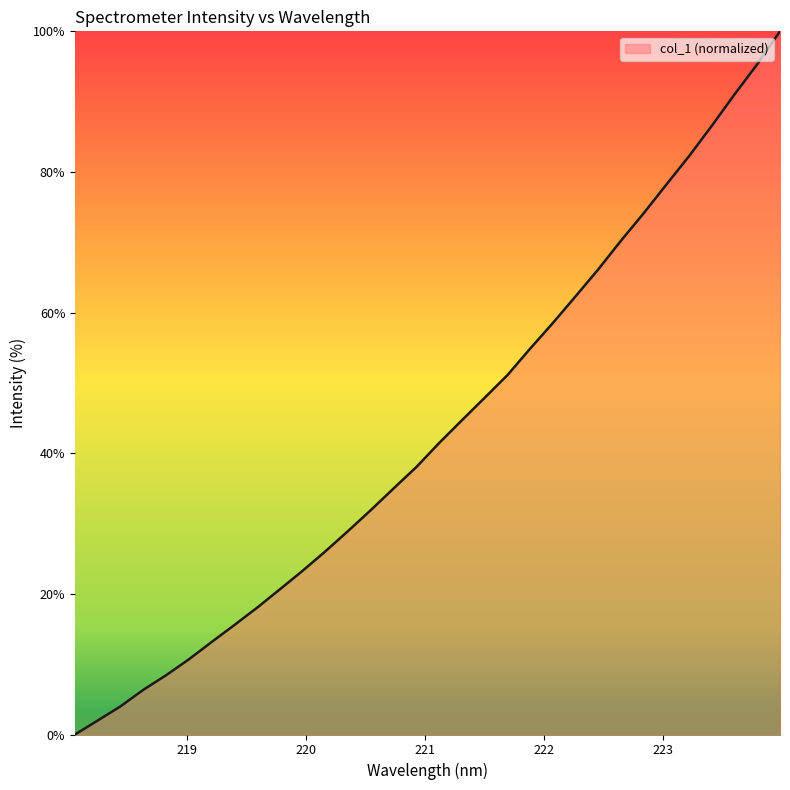

What is the difference between the maximum and minimum values?

100.0